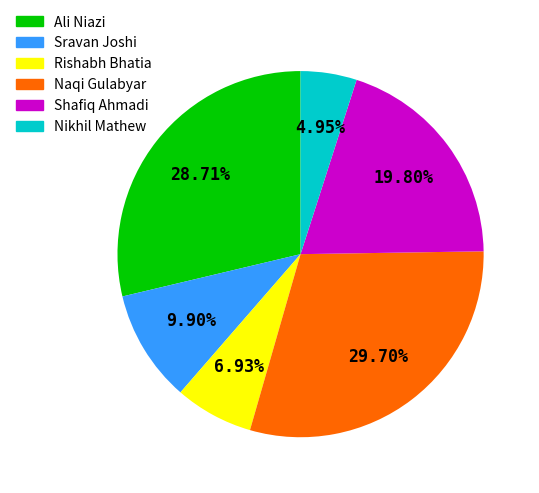

To the nearest percent, what is the difference between the Rishabh Bhatia and Naqi Gulabyar slice percentages?

23%